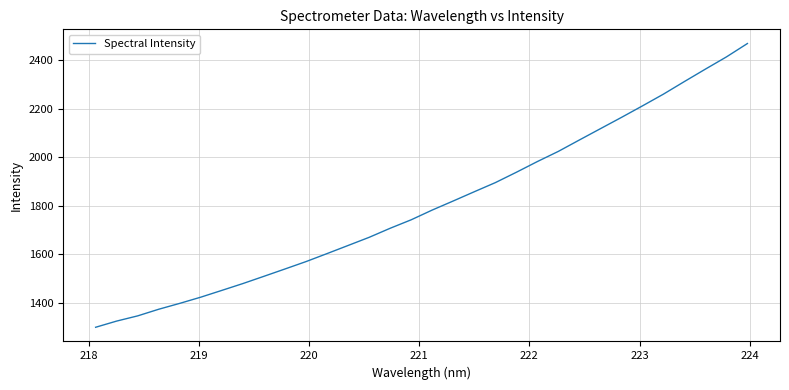

What is the maximum value shown in the chart?

2467.7